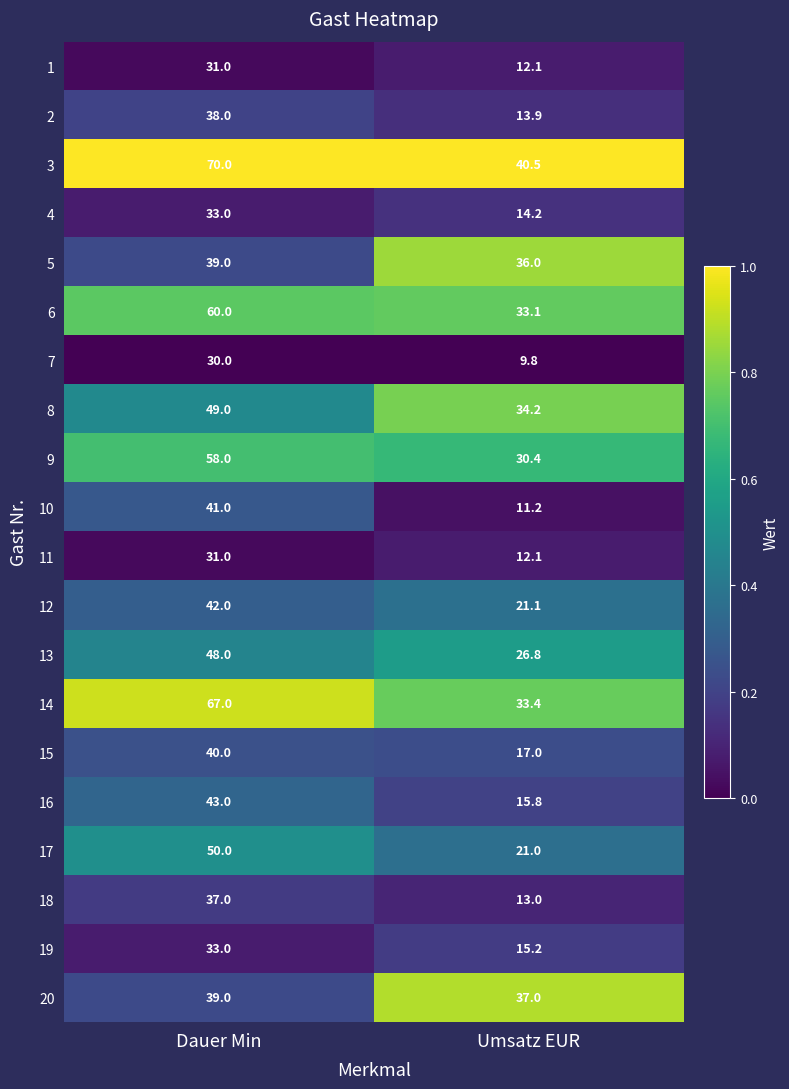

At which label does 3 reach its peak?

Dauer Min